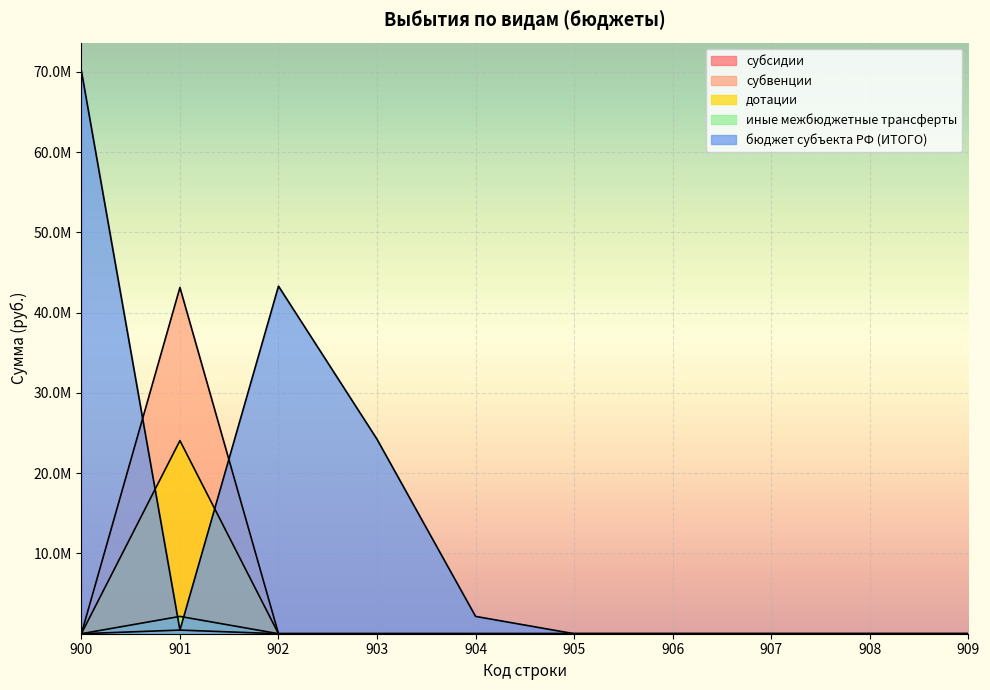

True or false: бюджет субъекта РФ (ИТОГО) has a value of 2156639.1 at 904.

True